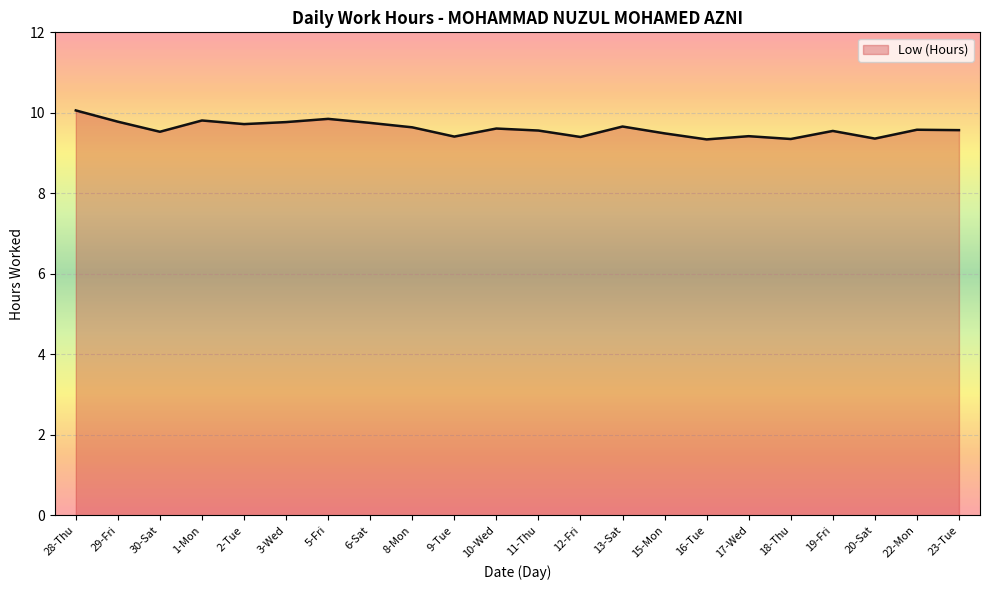

What position from the left is 11-Thu?

12